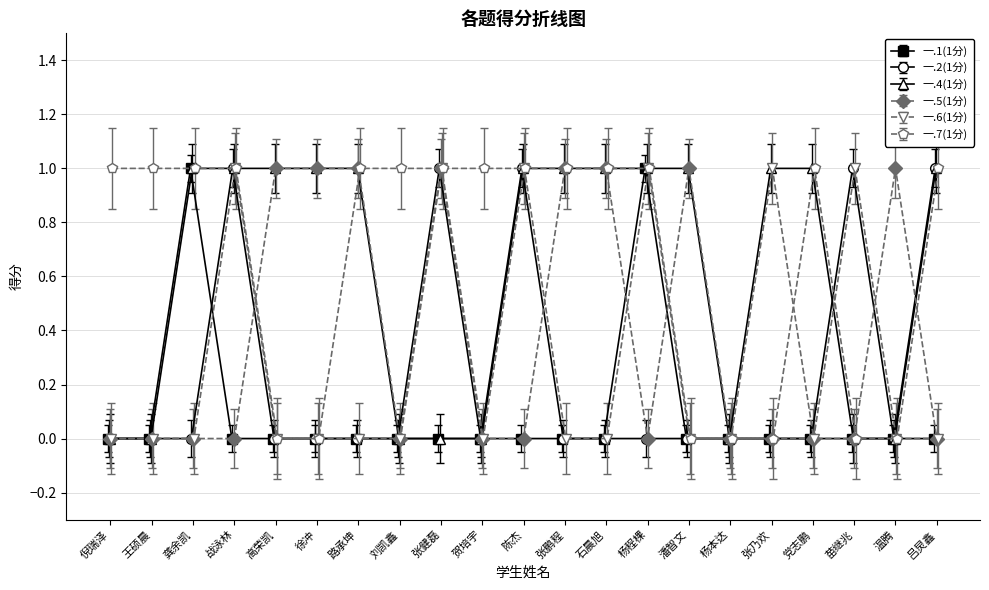

How many intersections are there between 一.4(1分) and 一.2(1分)?

1